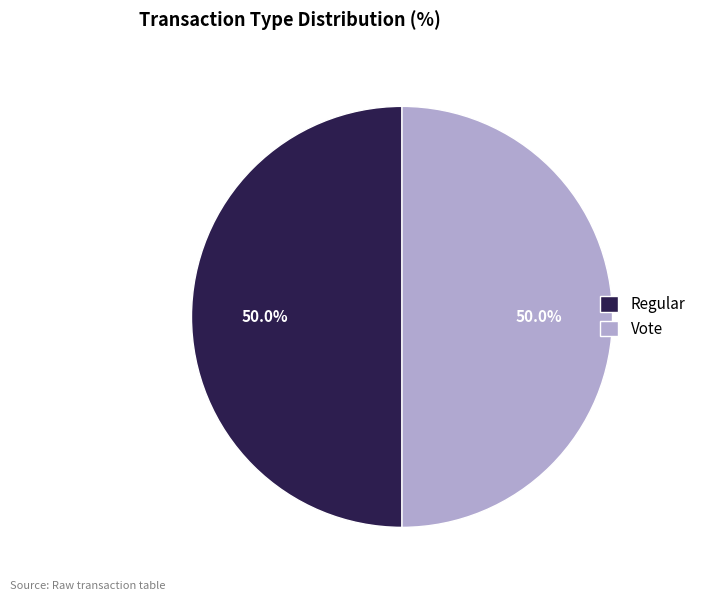

What is the ratio of the value at Vote to the value at Regular?

1.0